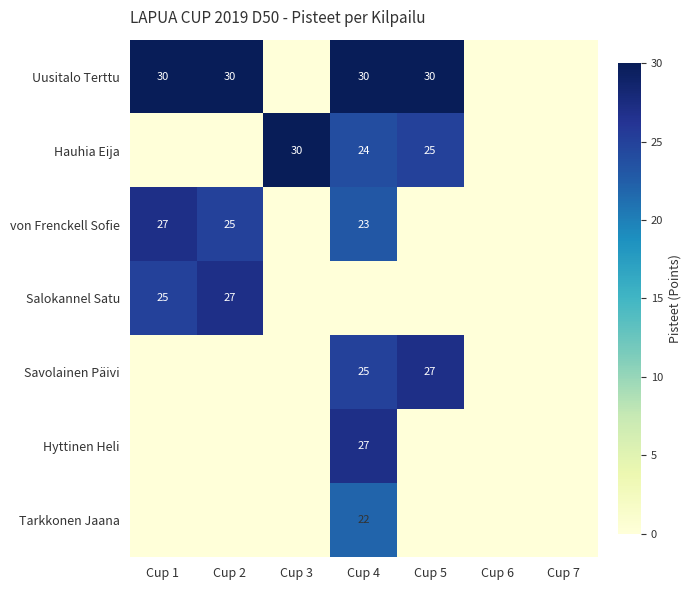

What is the total value across all series at Cup 4?

151